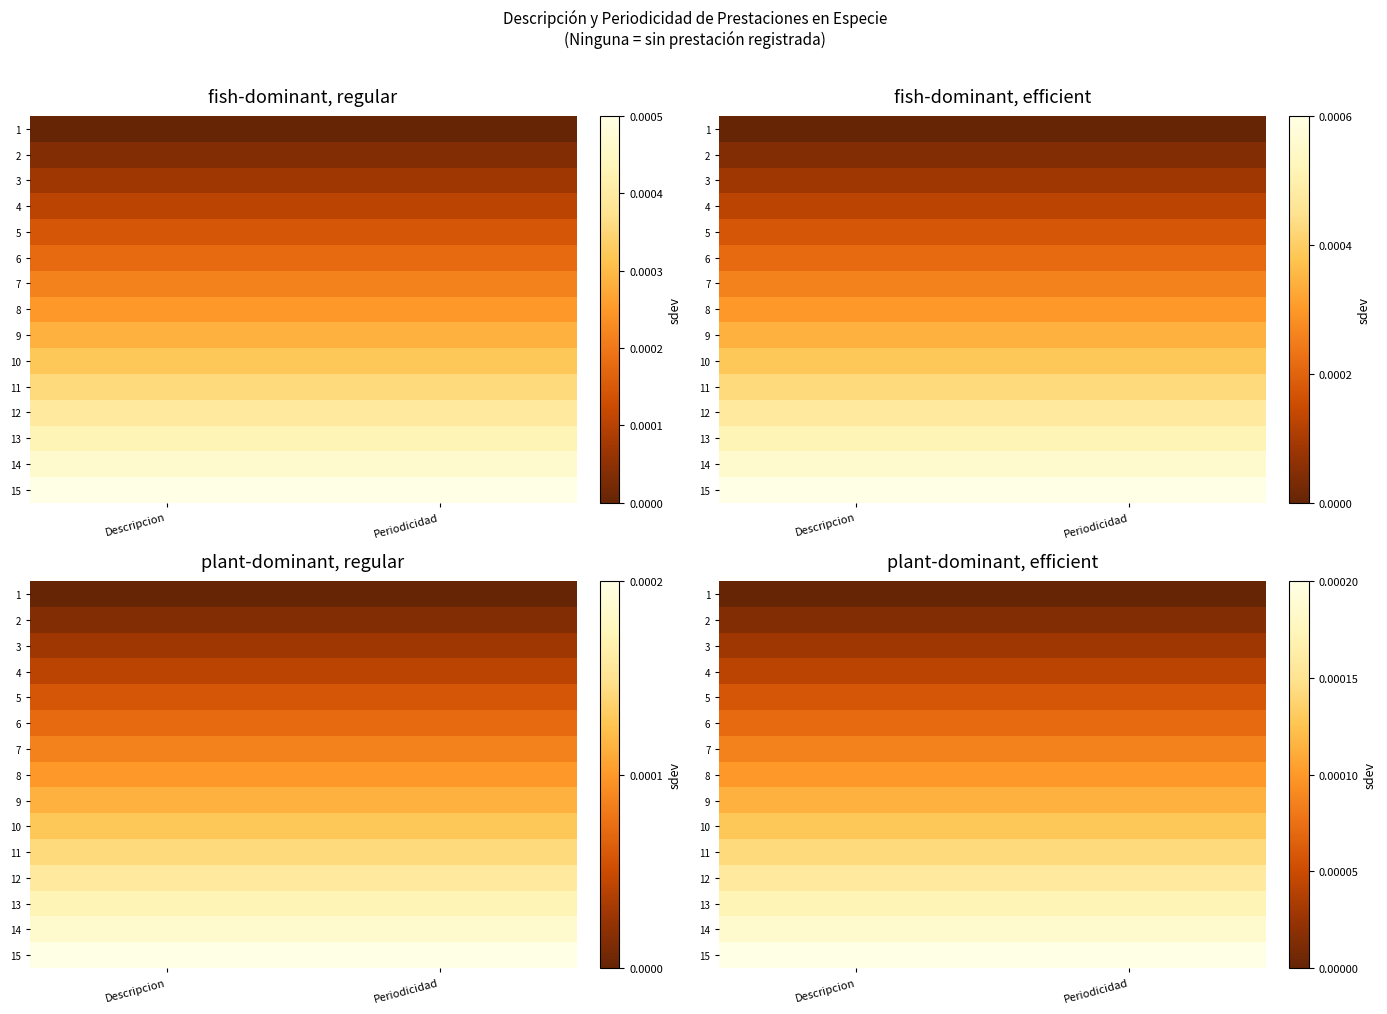

Which label corresponds to the largest value in the chart?

Descripcion